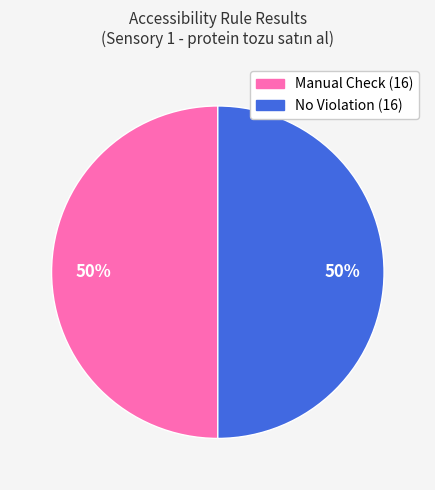

To the nearest percent, what is the average slice percentage?

50%